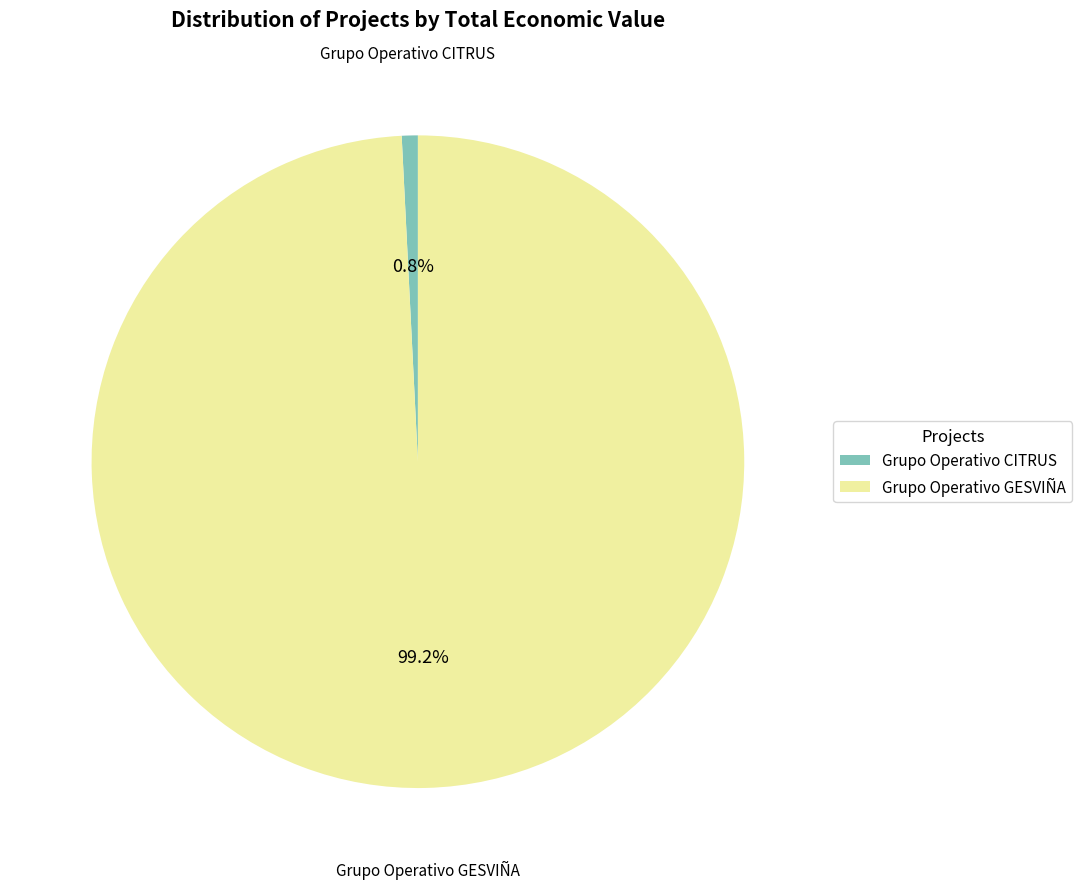

Is there any slice that represents more than half of the pie?

Yes